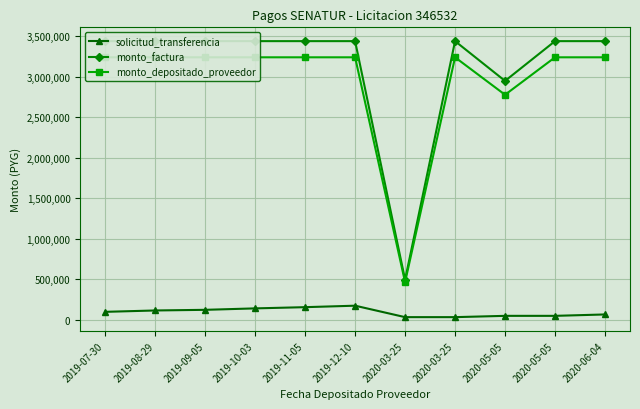

The monto_factura series shows 3440734 at 2020-06-04. True or false?

True